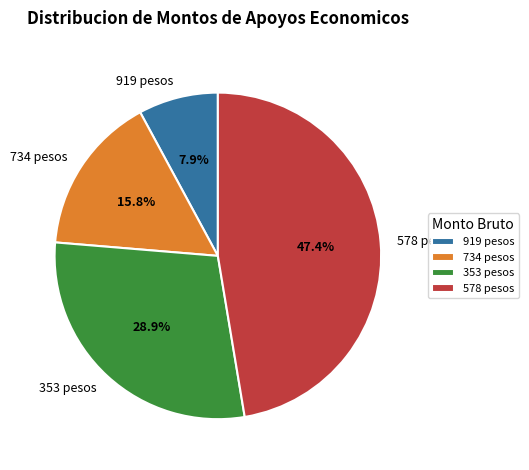

Does 353 pesos represent more than half of the total?

No